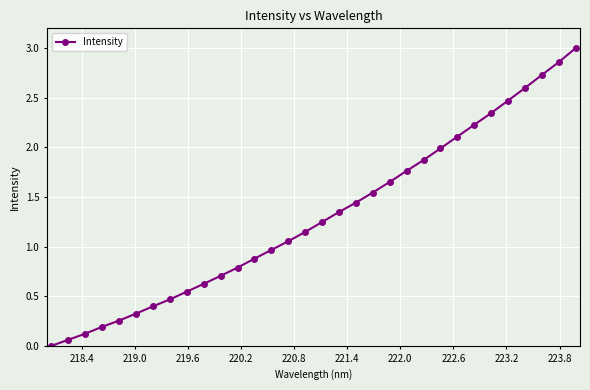

What is the value of the 13th point from the left?

0.9